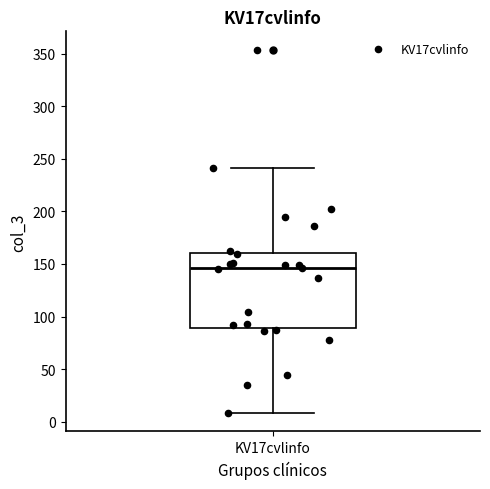

Read this box plot against the y-axis: the position of the median line, the range covered by the box, and the ends of both whiskers. The values are not printed on the chart, so give them approximately, as read against the axis.

median 145, box 90 to 160, whiskers 10 to 240